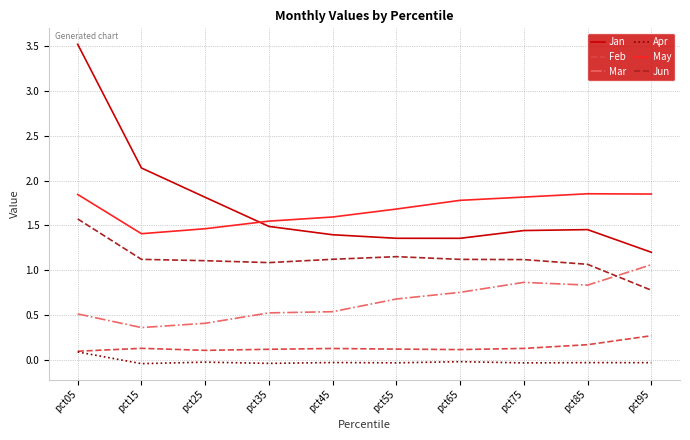

How many lines are shown in the chart?

6